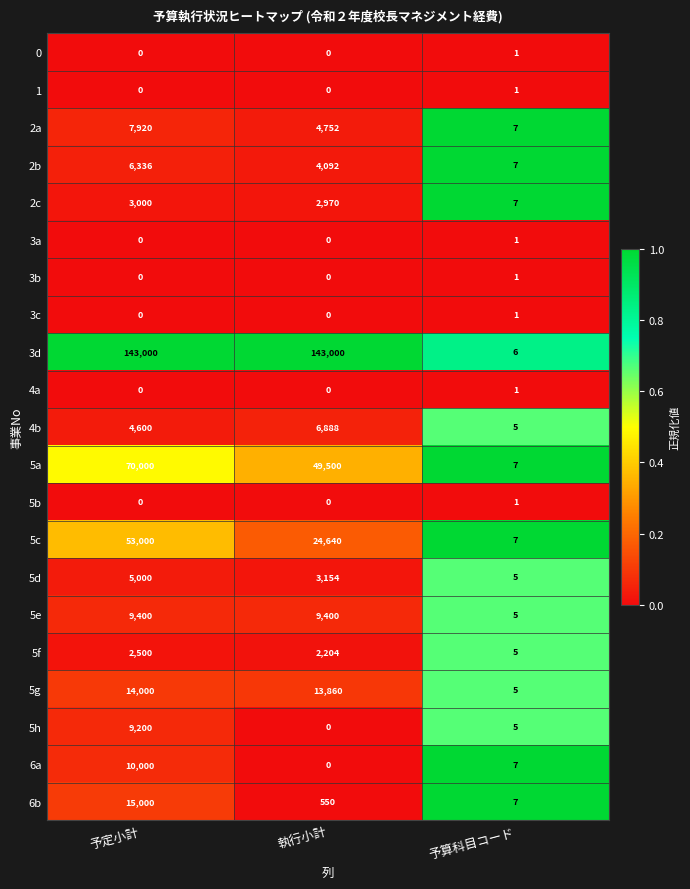

At which label is 6b closest to 7503?

執行小計